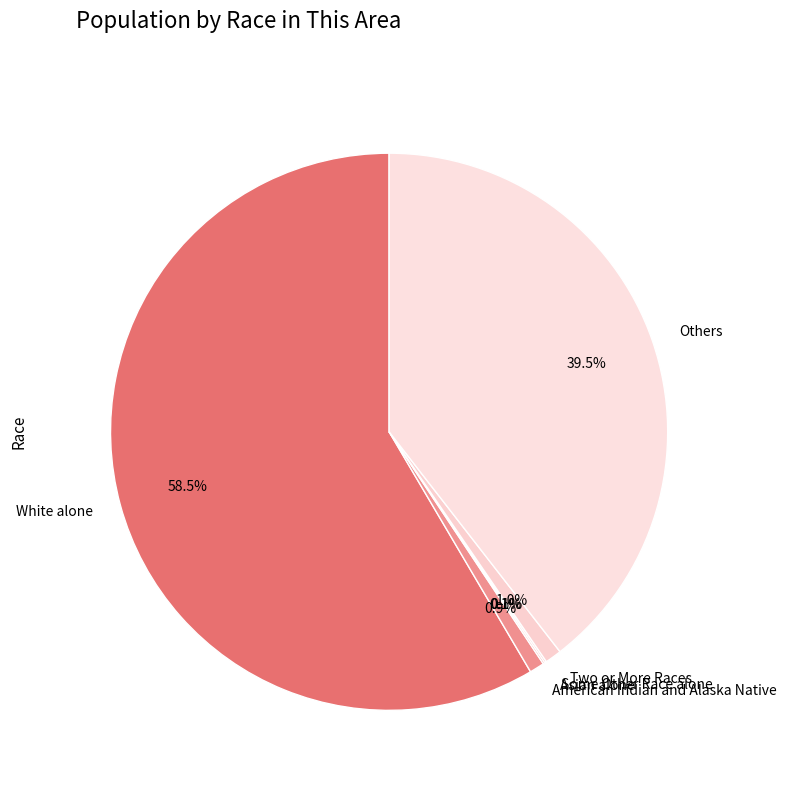

Is it true that Two or More Races is 16% of the pie?

False